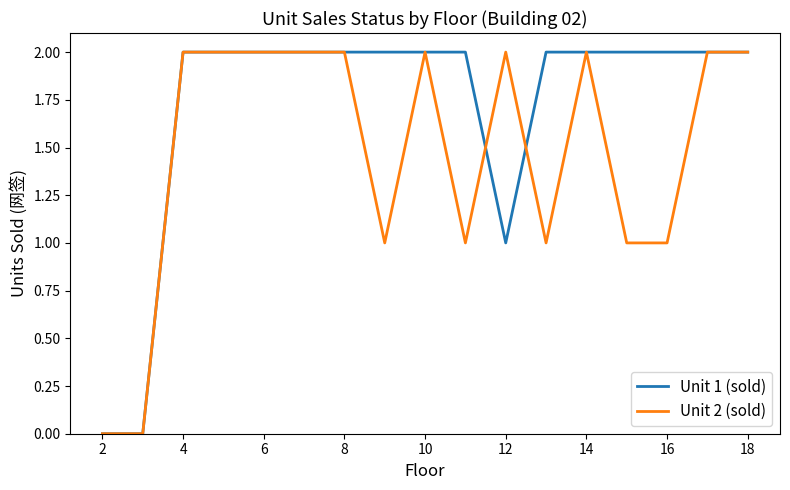

What is the sum of all Unit 1 (sold) values?

29